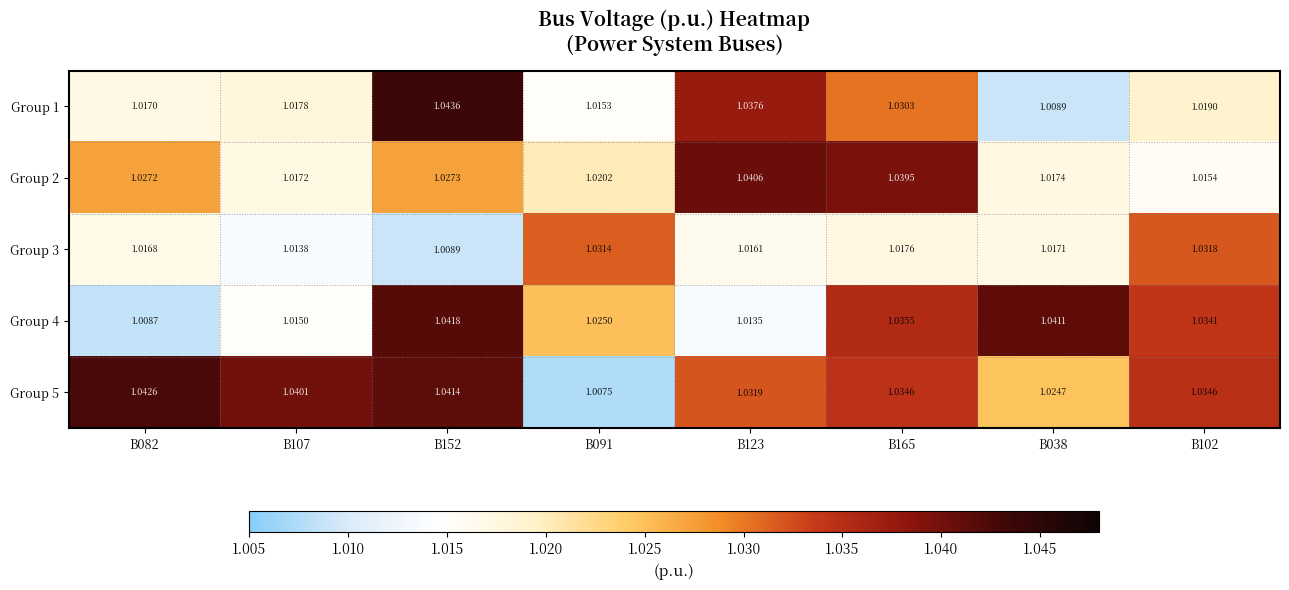

List the series in order of their peak value, highest first.

Group 1, Group 5, Group 4, Group 2, Group 3